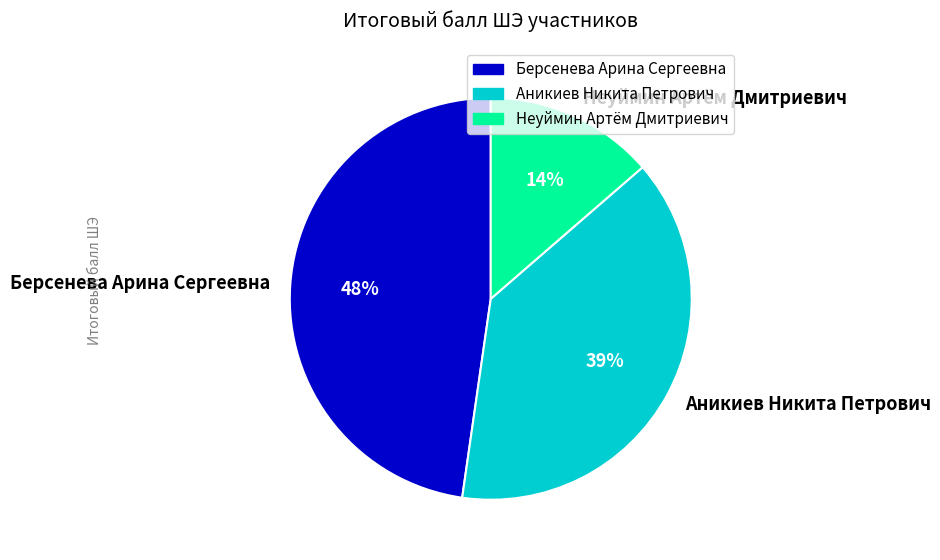

Count the number of slices in the pie.

3